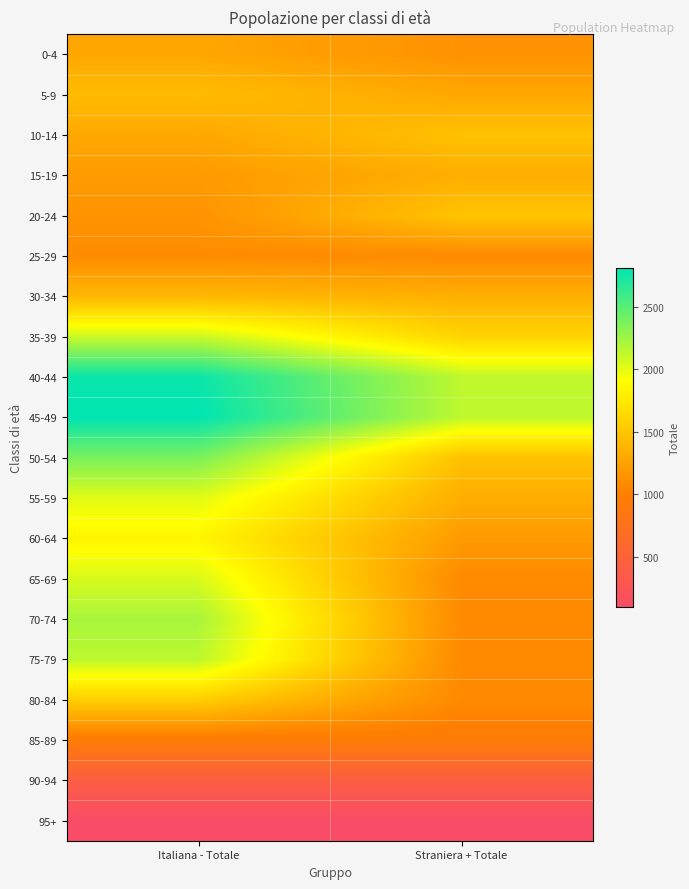

What is the difference between the highest and lowest values at Straniera + Totale?

2044